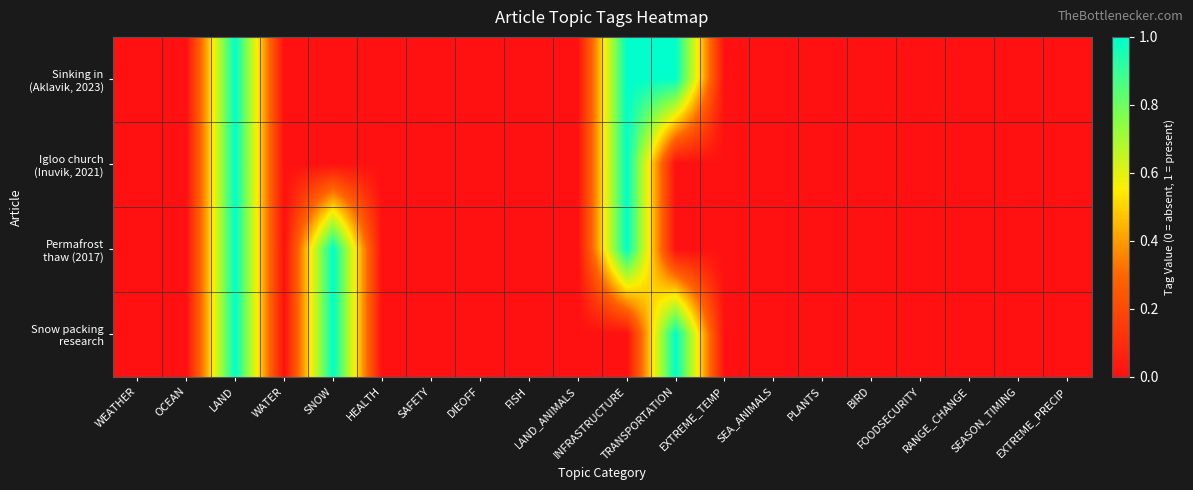

Which series has the largest range (max minus min)?

Sinking in (Aklavik, 2023)